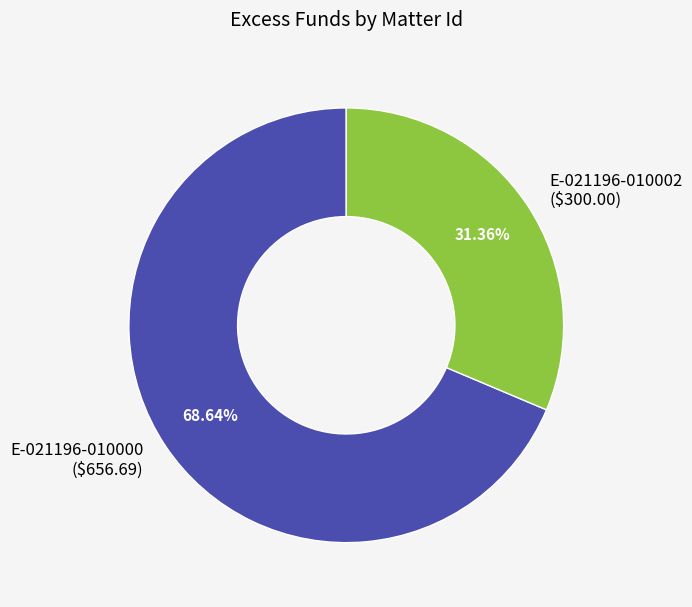

Does E-021196-010000 ($656.69) represent more than half of the total?

Yes